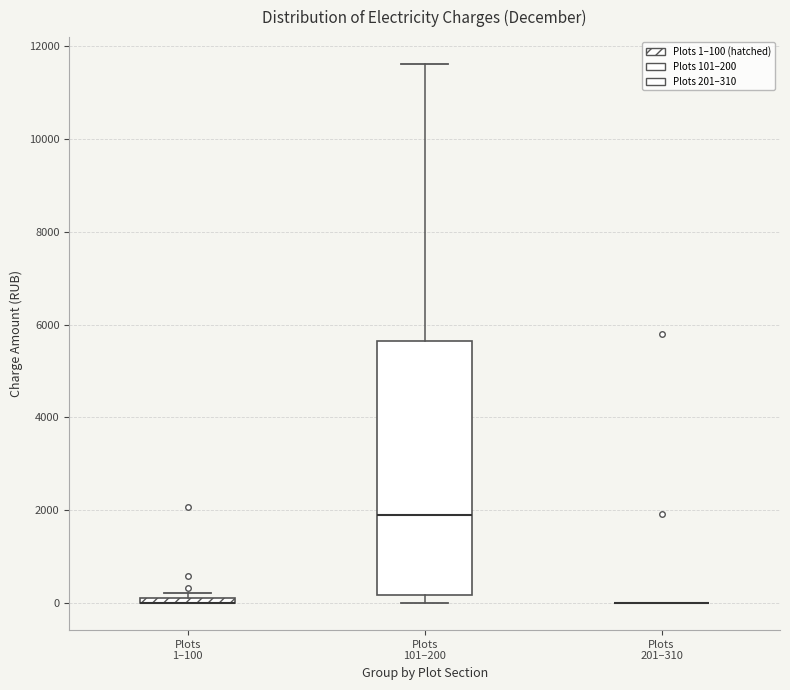

Which box is the tallest, from its lower edge to its upper edge?

Plots 101–200